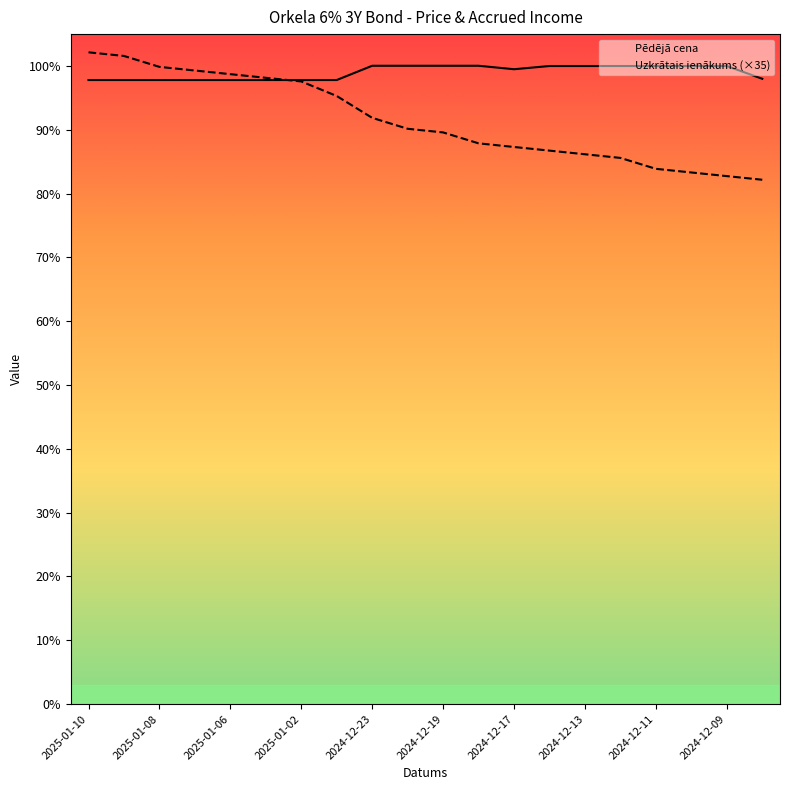

What is the value of the Pēdējā cena point at the 18th from the left?

100.0